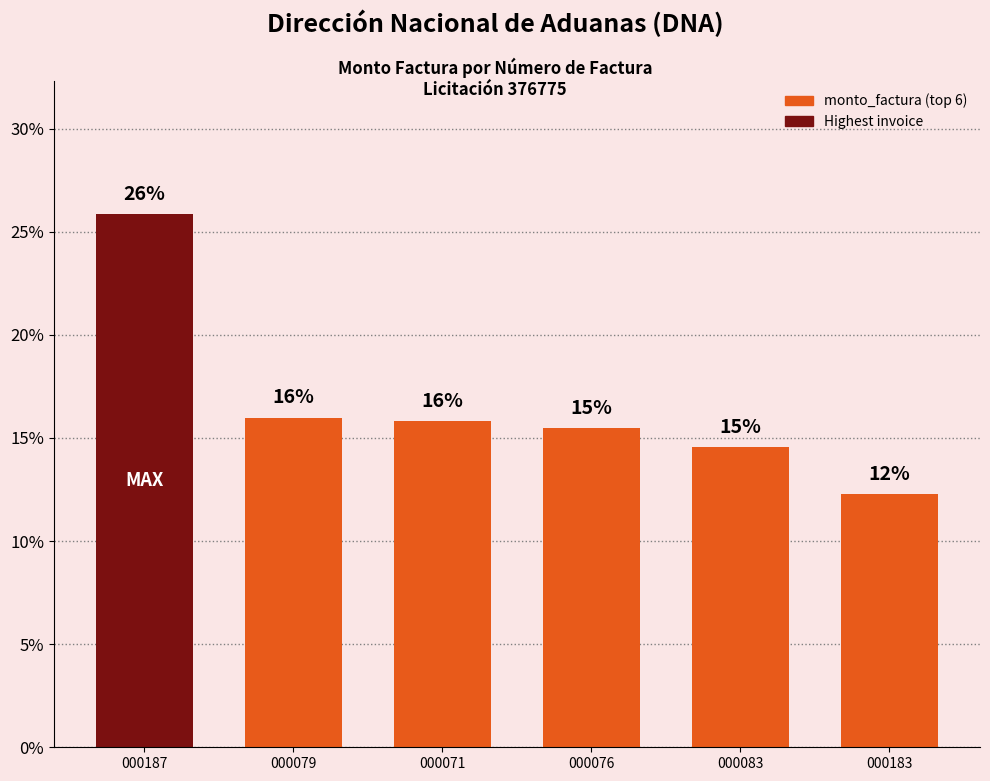

List the labels in order of value, largest first.

000187, 000079, 000071, 000076, 000083, 000183